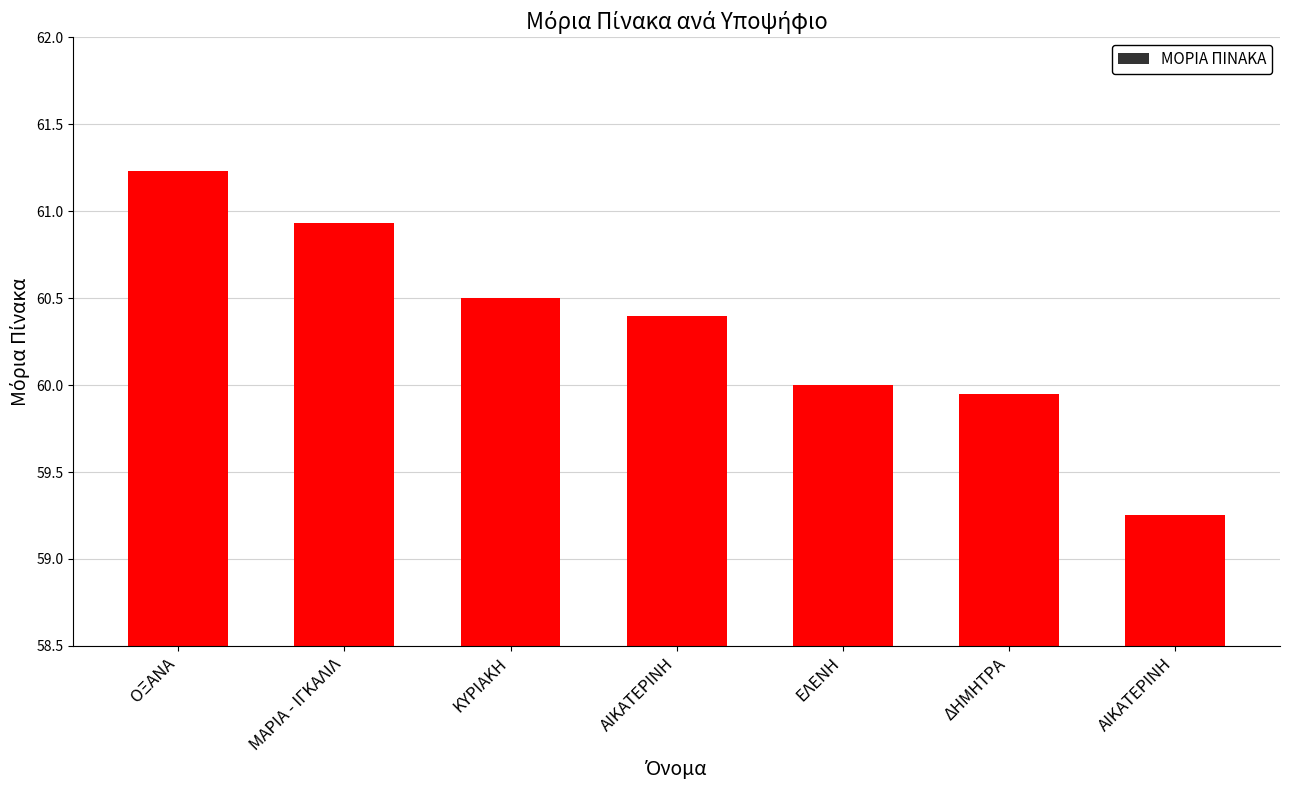

What is the value of the 5th bar from the left?

60.0